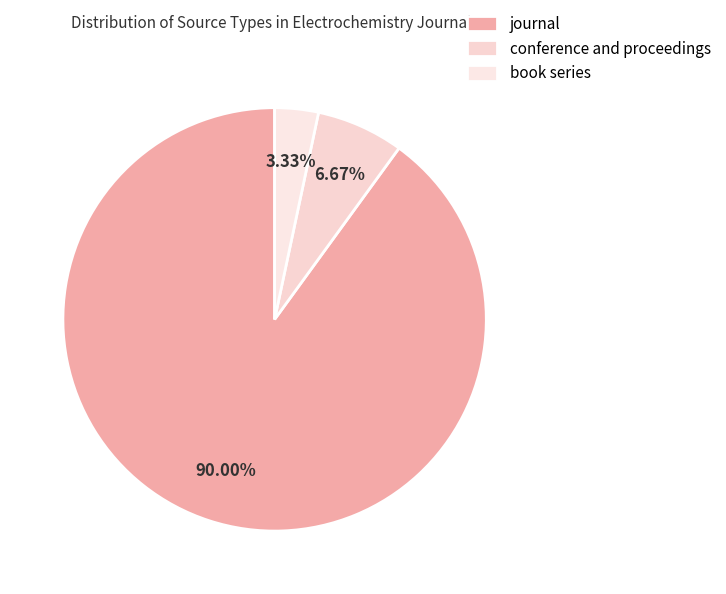

How many slices are in this pie chart?

3